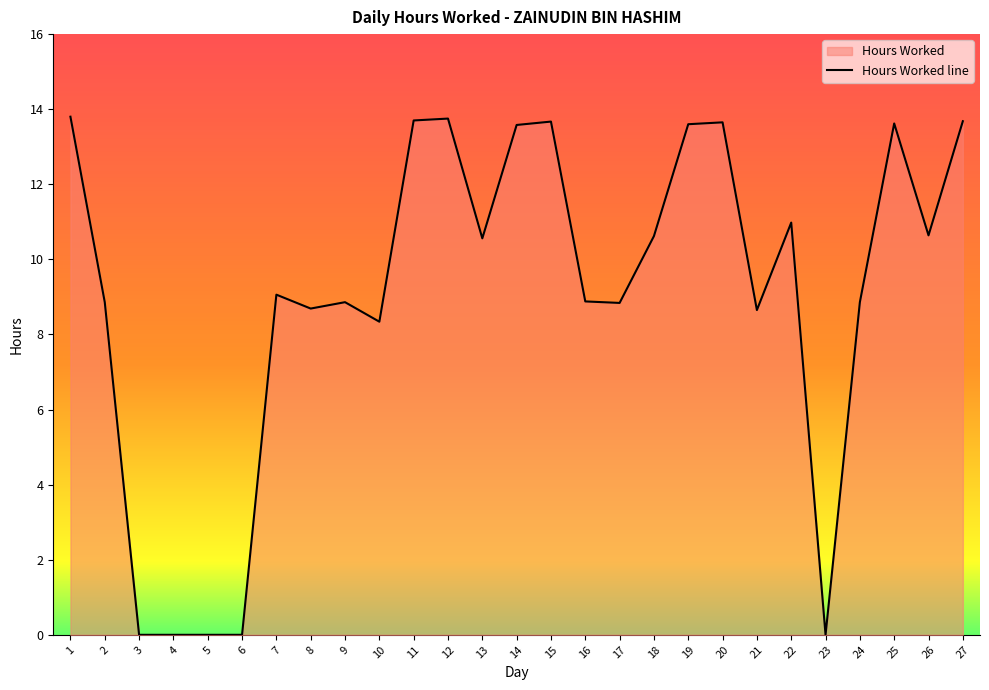

List the labels in order of value, largest first.

1, 12, 11, 27, 15, 20, 25, 19, 14, 22, 26, 18, 13, 7, 16, 2, 9, 24, 17, 8, 21, 10, 3, 4, 5, 6, 23